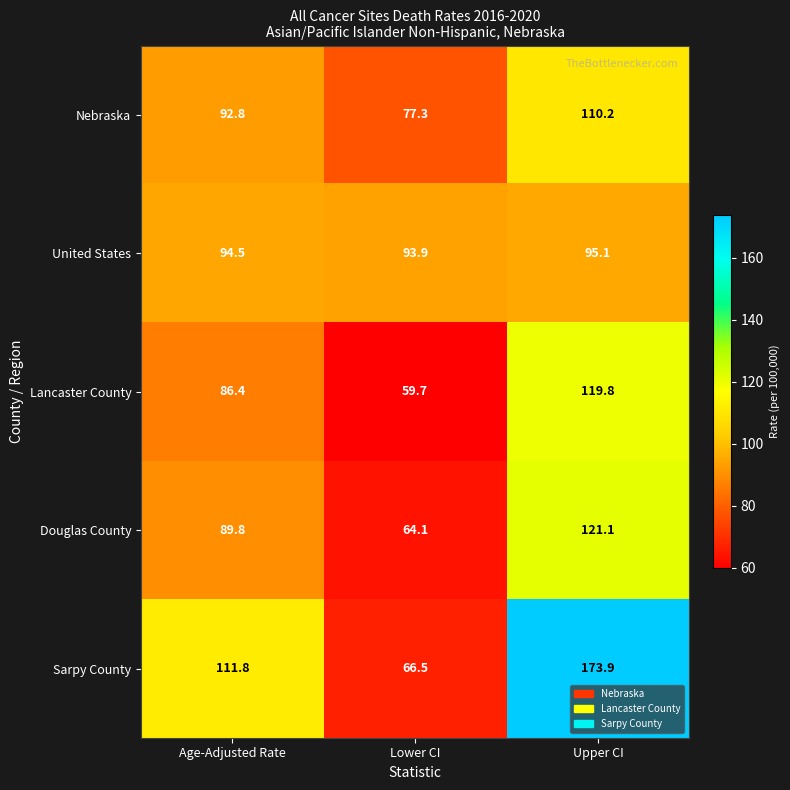

How many series are shown in this chart?

5